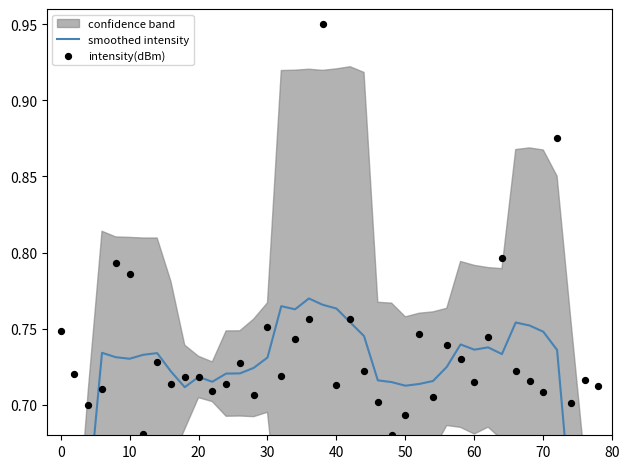

What is the total value across all series at 60?

1.5